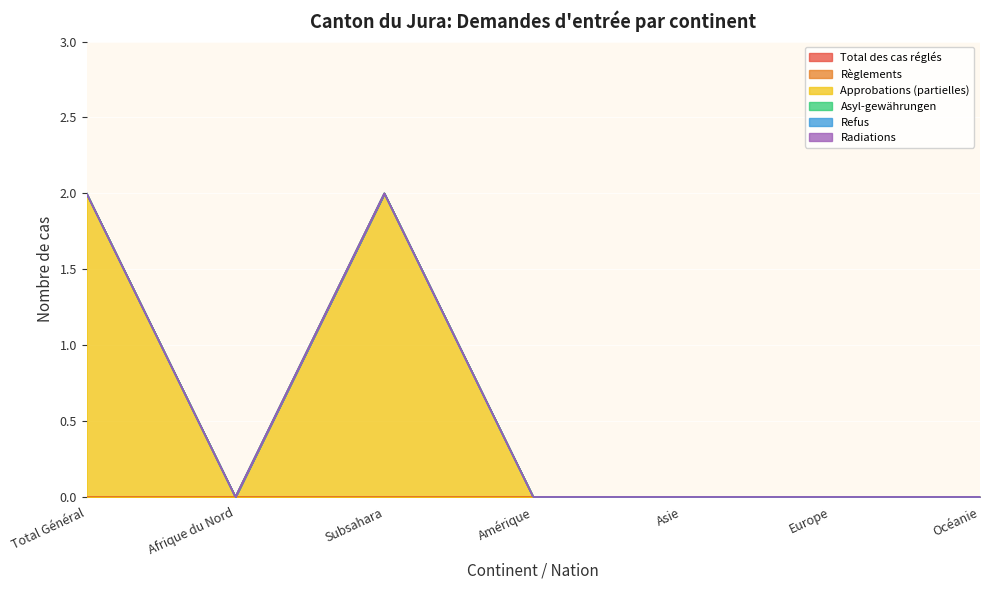

Reading right to left, extract all data points from this chart.

Total des cas réglés: Océanie=0	Europe=0	Asie=0	Amérique=0	Subsahara=0	Afrique du Nord=0	Total Général=0
Règlements: Océanie=0	Europe=0	Asie=0	Amérique=0	Subsahara=0	Afrique du Nord=0	Total Général=0
Approbations (partielles): Océanie=0	Europe=0	Asie=0	Amérique=0	Subsahara=2	Afrique du Nord=0	Total Général=2
Asyl-gewährungen: Océanie=0	Europe=0	Asie=0	Amérique=0	Subsahara=0	Afrique du Nord=0	Total Général=0
Refus: Océanie=0	Europe=0	Asie=0	Amérique=0	Subsahara=0	Afrique du Nord=0	Total Général=0
Radiations: Océanie=0	Europe=0	Asie=0	Amérique=0	Subsahara=0	Afrique du Nord=0	Total Général=0